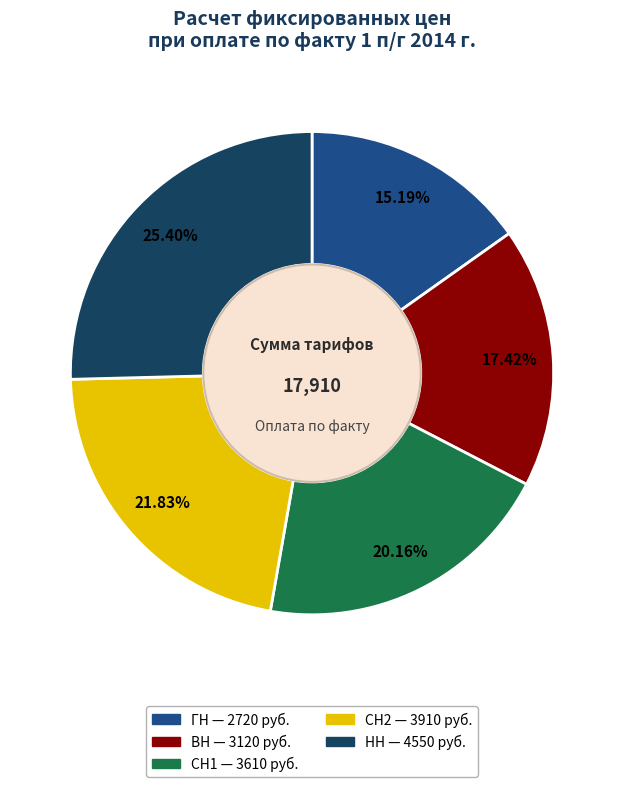

To the nearest percent, what is the combined percentage of СН1 and НН?

46%